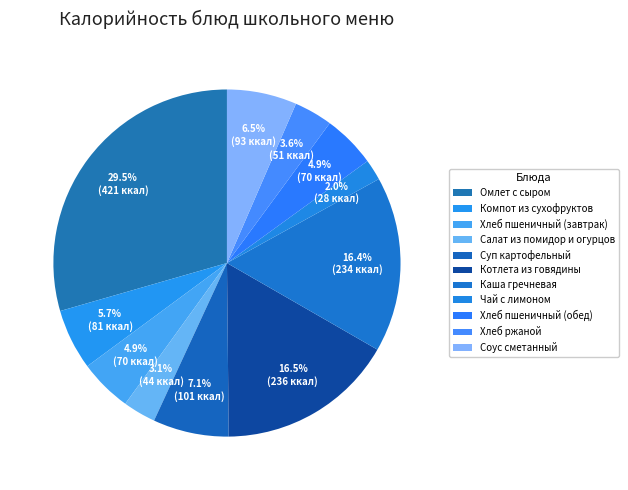

How many slices are in this pie chart?

11